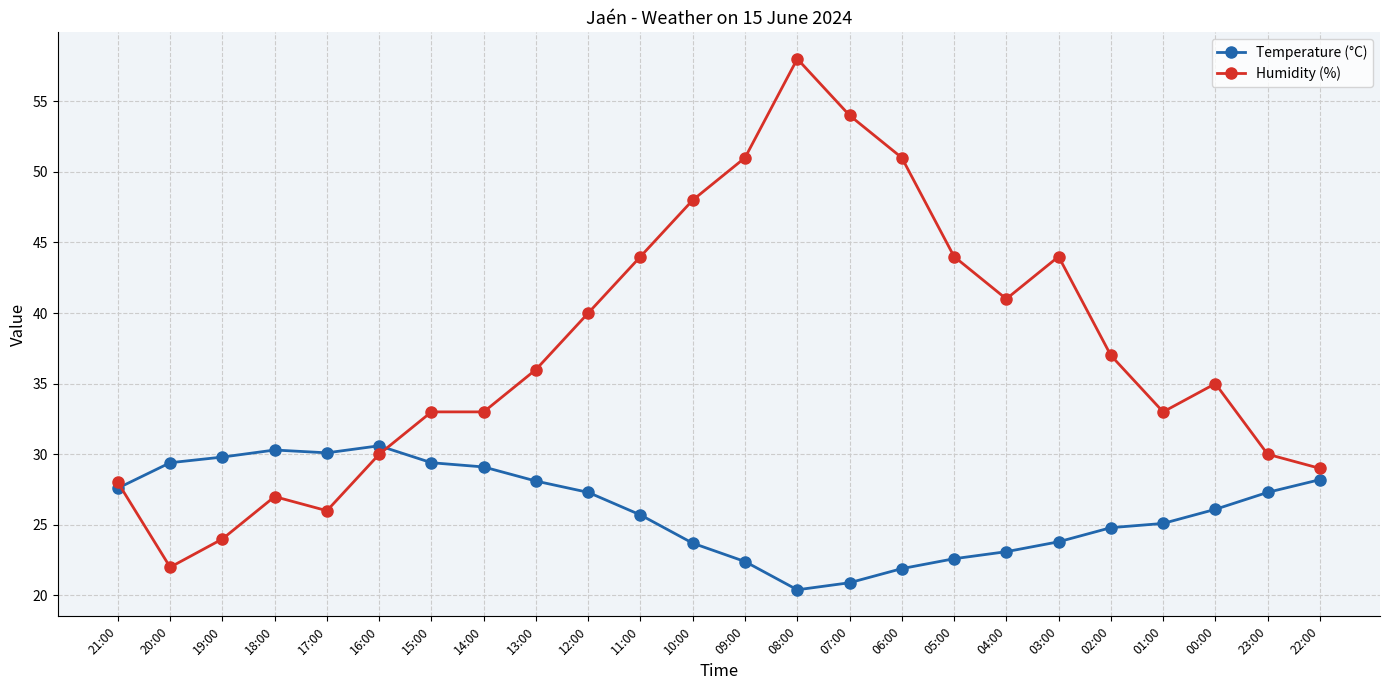

List the series in order of their peak value, lowest first.

Temperature (°C), Humidity (%)